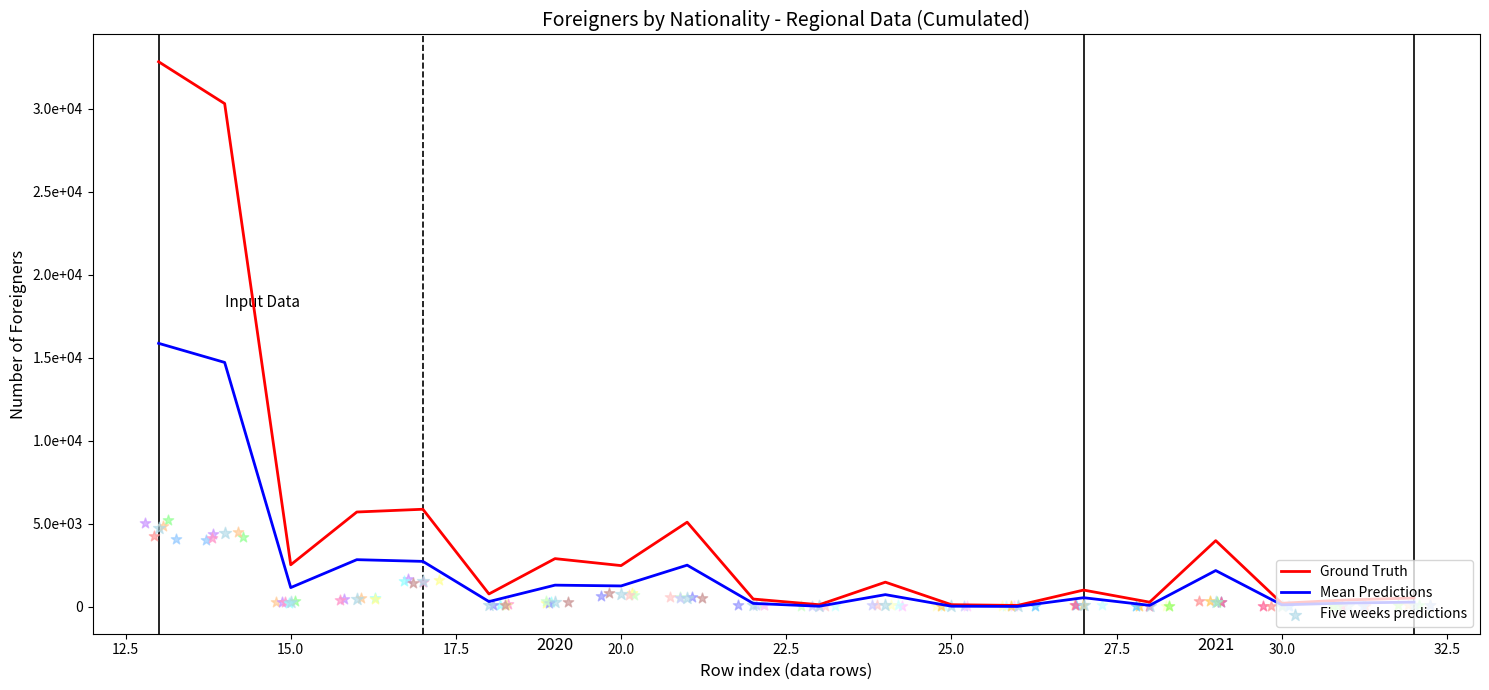

At how many categories does at least one series exceed 4146?

5